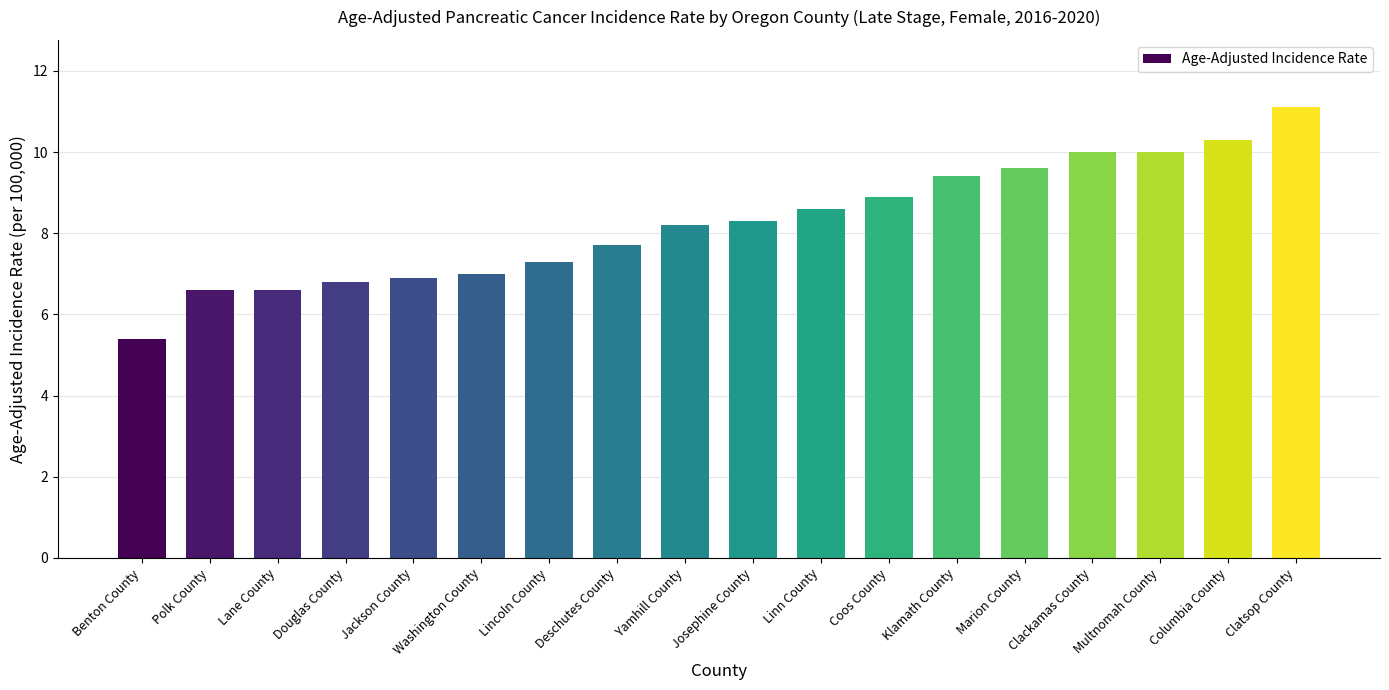

Reading left to right, list all the values displayed in this chart.

5.4	6.6	6.6	6.8	6.9	7.0	7.3	7.7	8.2	8.3	8.6	8.9	9.4	9.6	10.0	10.0	10.3	11.1